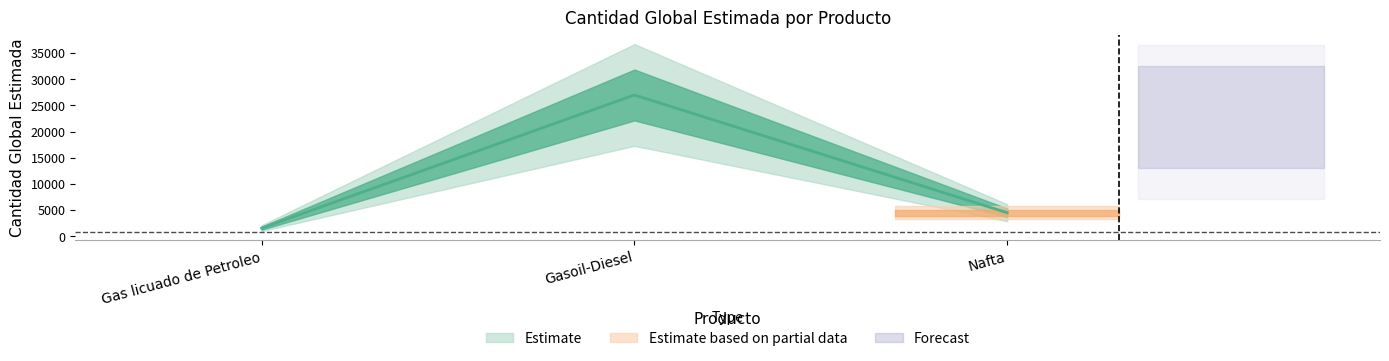

What is the difference between the values at Nafta and Gas licuado de Petroleo?

2940